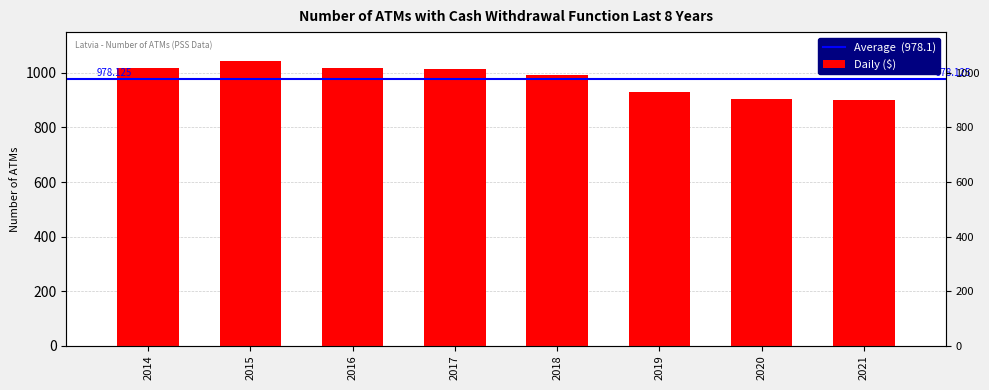

What is the greatest value displayed?

1043